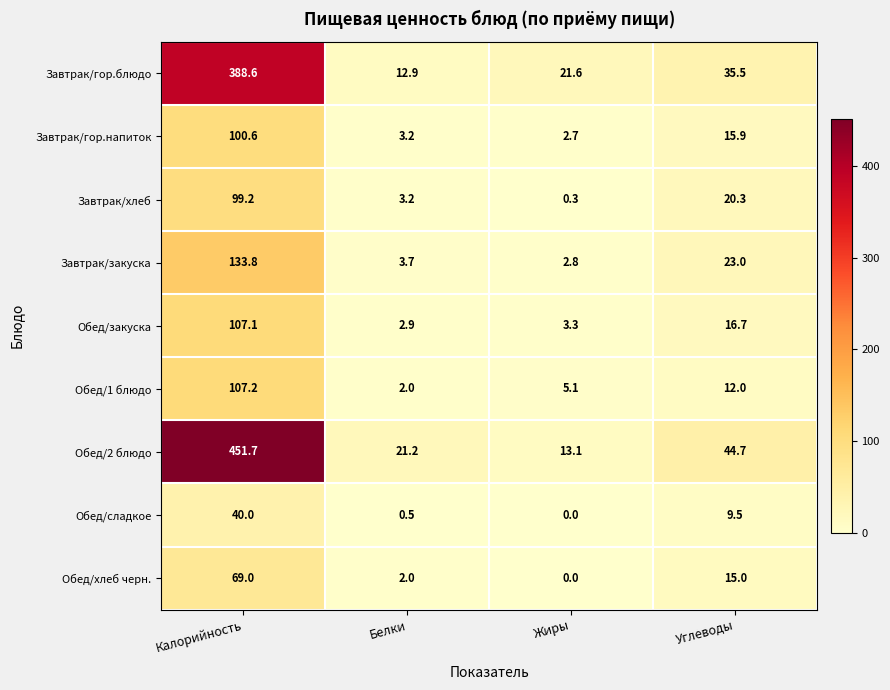

What is the difference between the highest and lowest values at Углеводы?

35.2